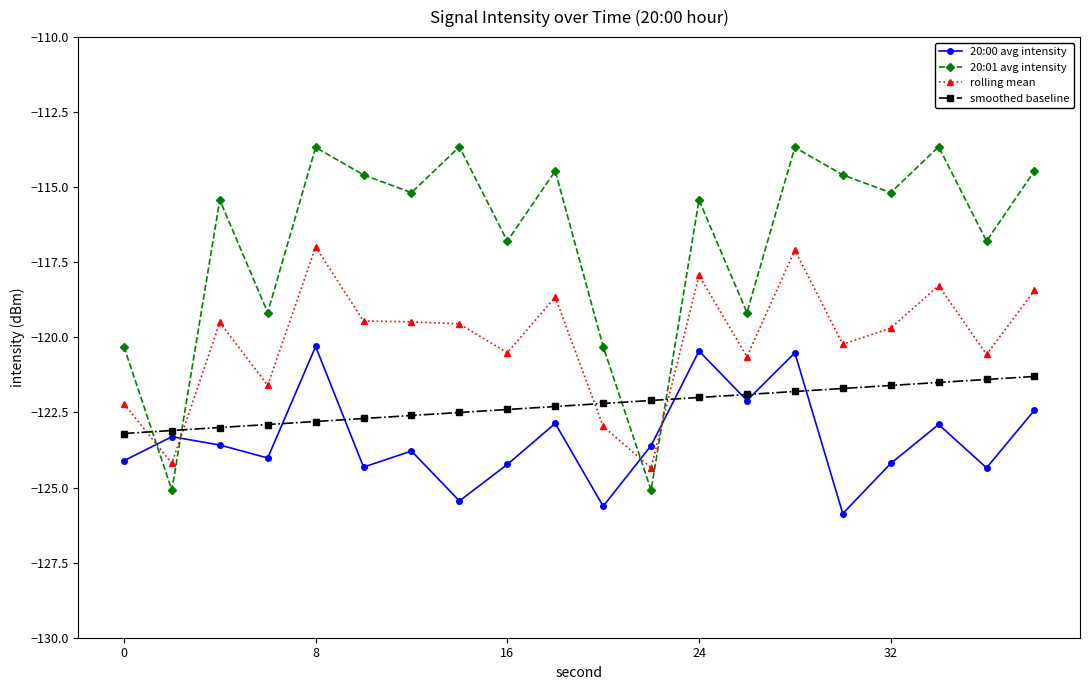

At how many categories does at least one series exceed -121?

18